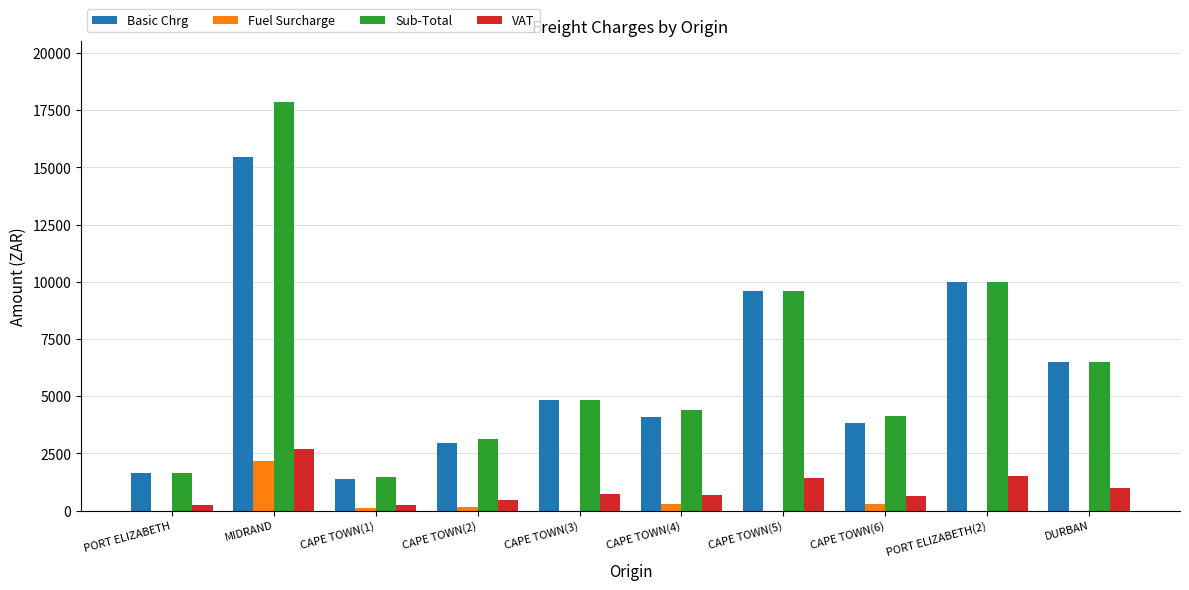

What is the approximate value of VAT at CAPE TOWN(2)?

472.3